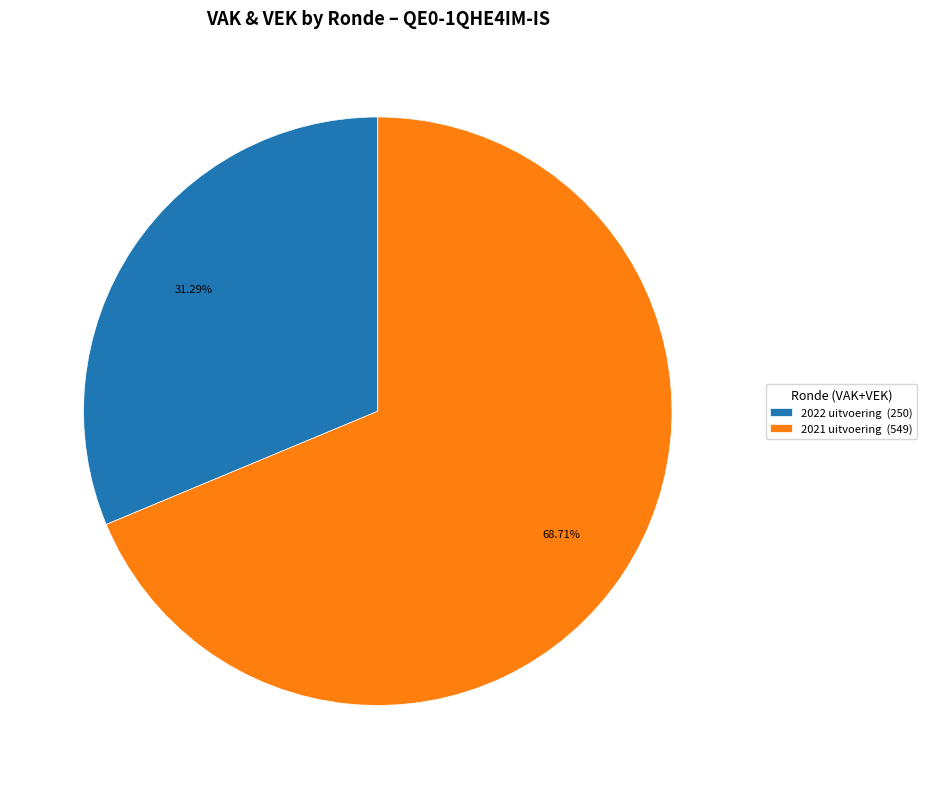

Is there any slice that represents more than half of the pie?

Yes